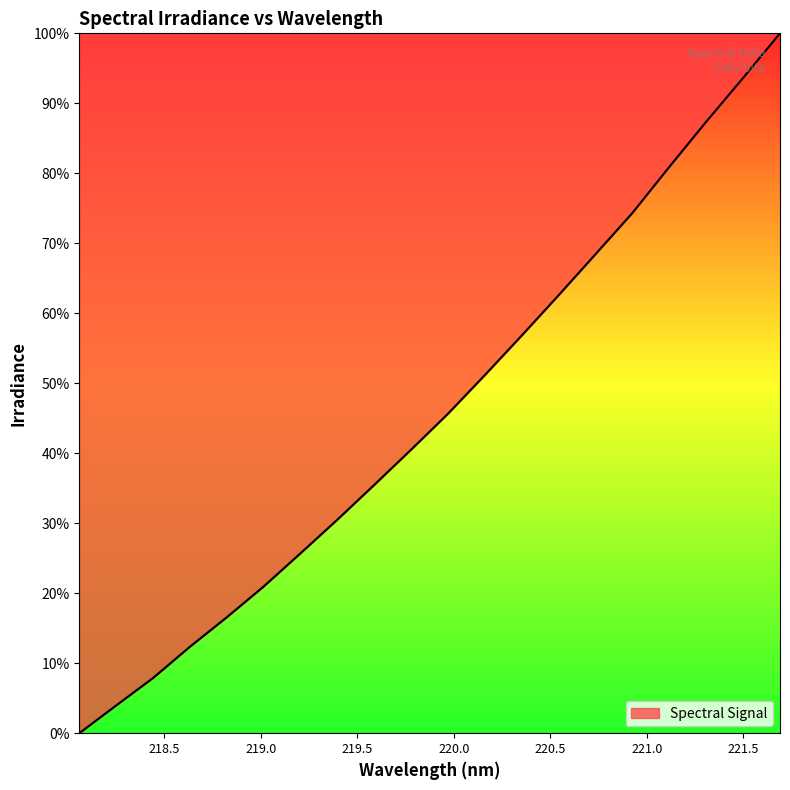

What is the greatest value displayed?

100.0